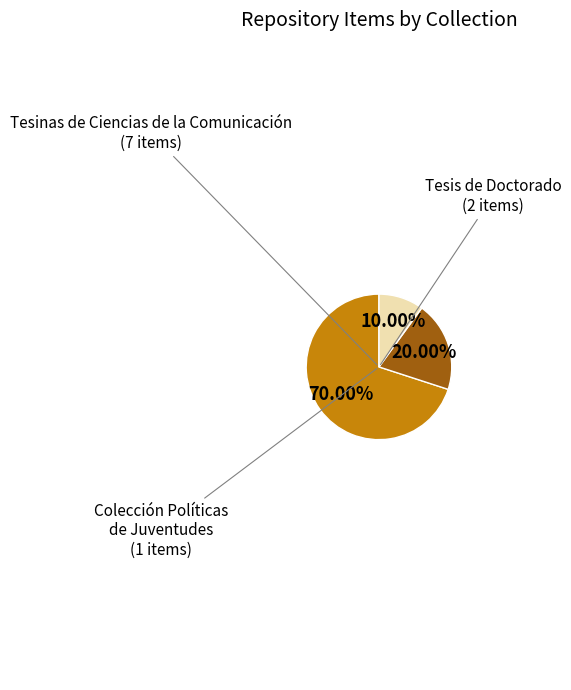

Is there a majority slice in this chart?

Yes